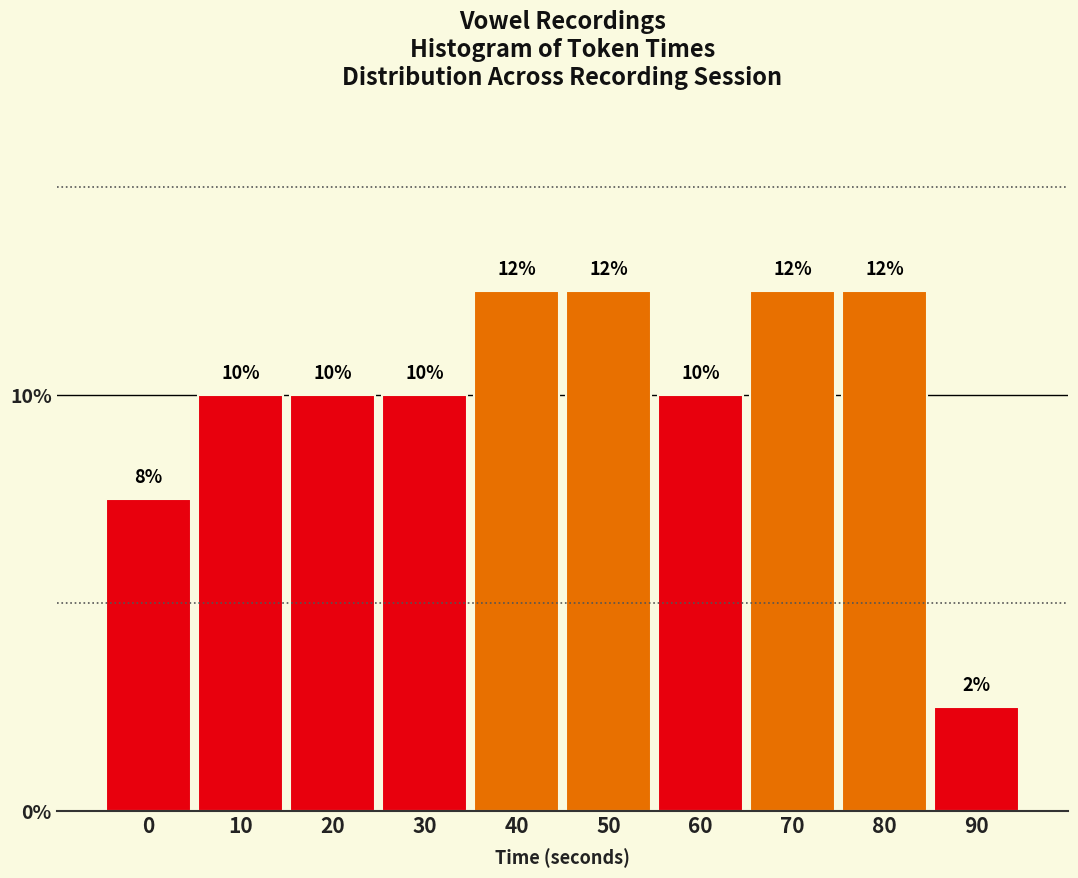

How many bars are there in total?

10